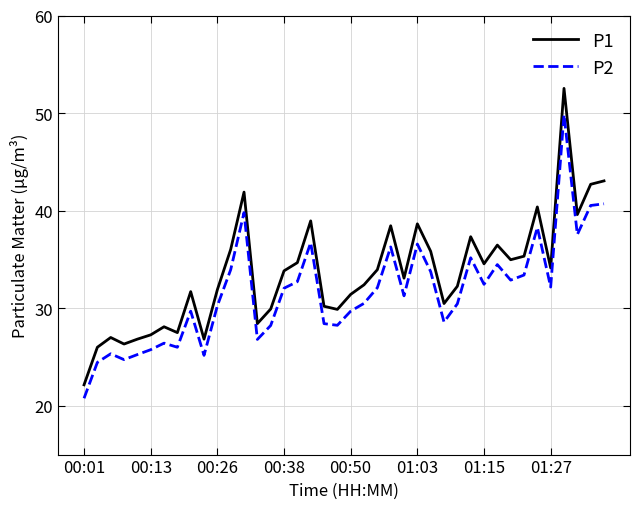

Which series has the largest total across all categories?

P1